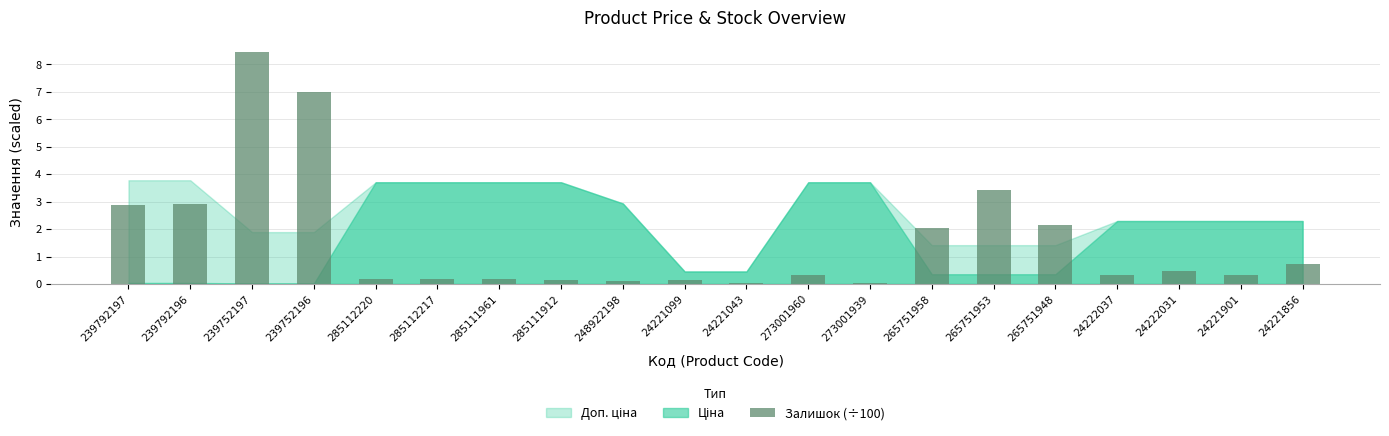

What is the label of the 4th bar from the right?

24222037